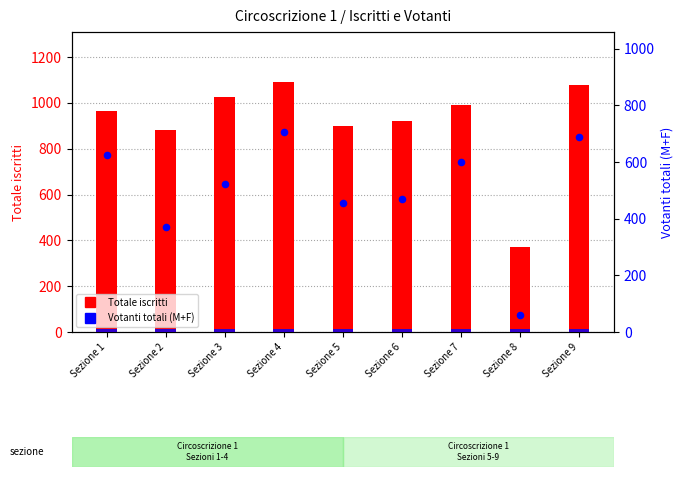

Is the value of Votanti totali (M+F) at Sezione 1 greater than the value of Totale iscritti at Sezione 3?

No